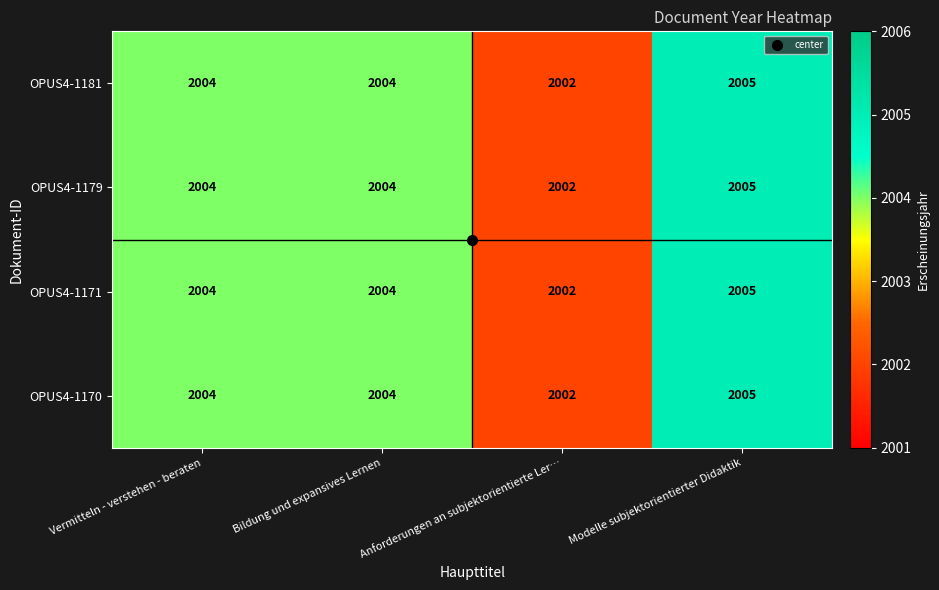

True or false: OPUS4-1179 has a value of 1214 at Anforderungen an subjektorientierte Ler….

False